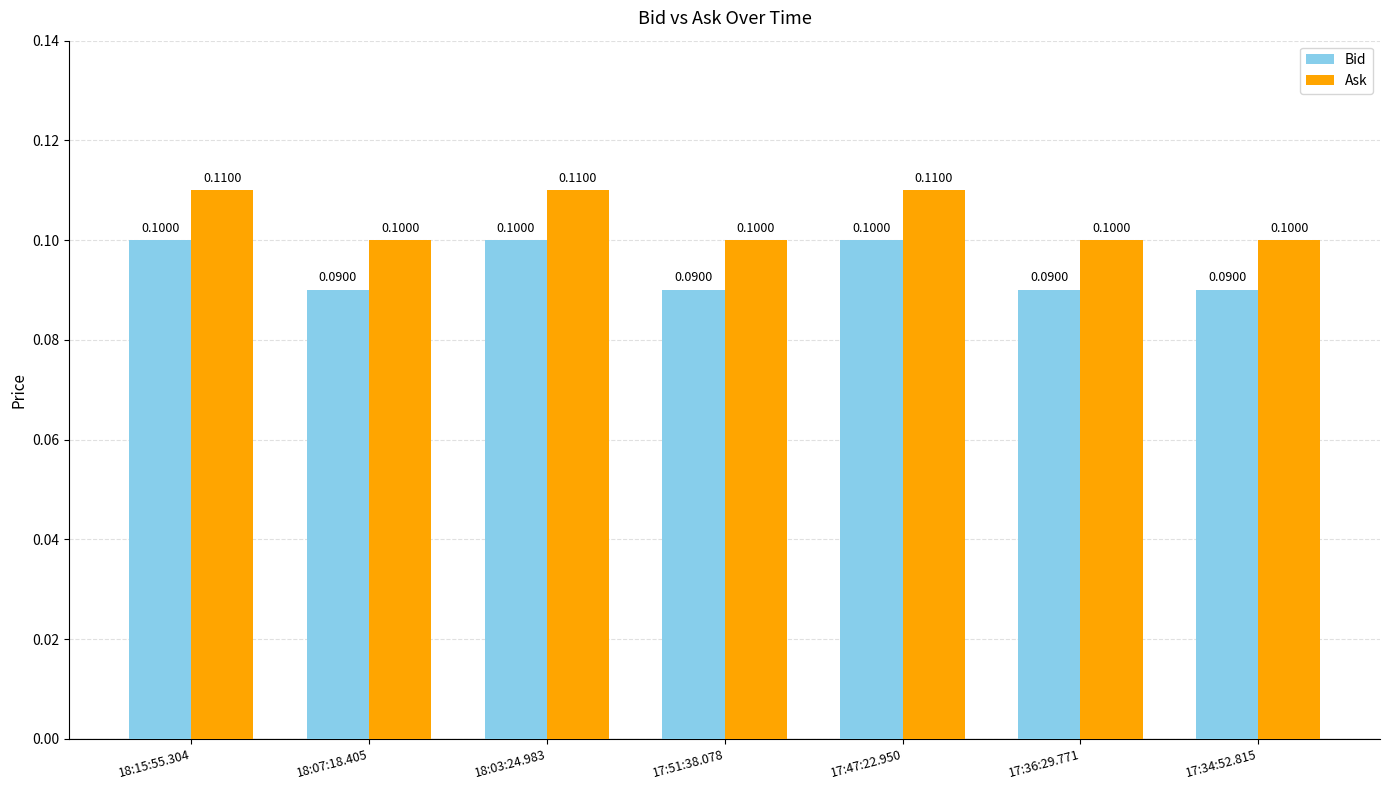

Is it true that Ask equals 0.1 at 18:03:24.983?

True